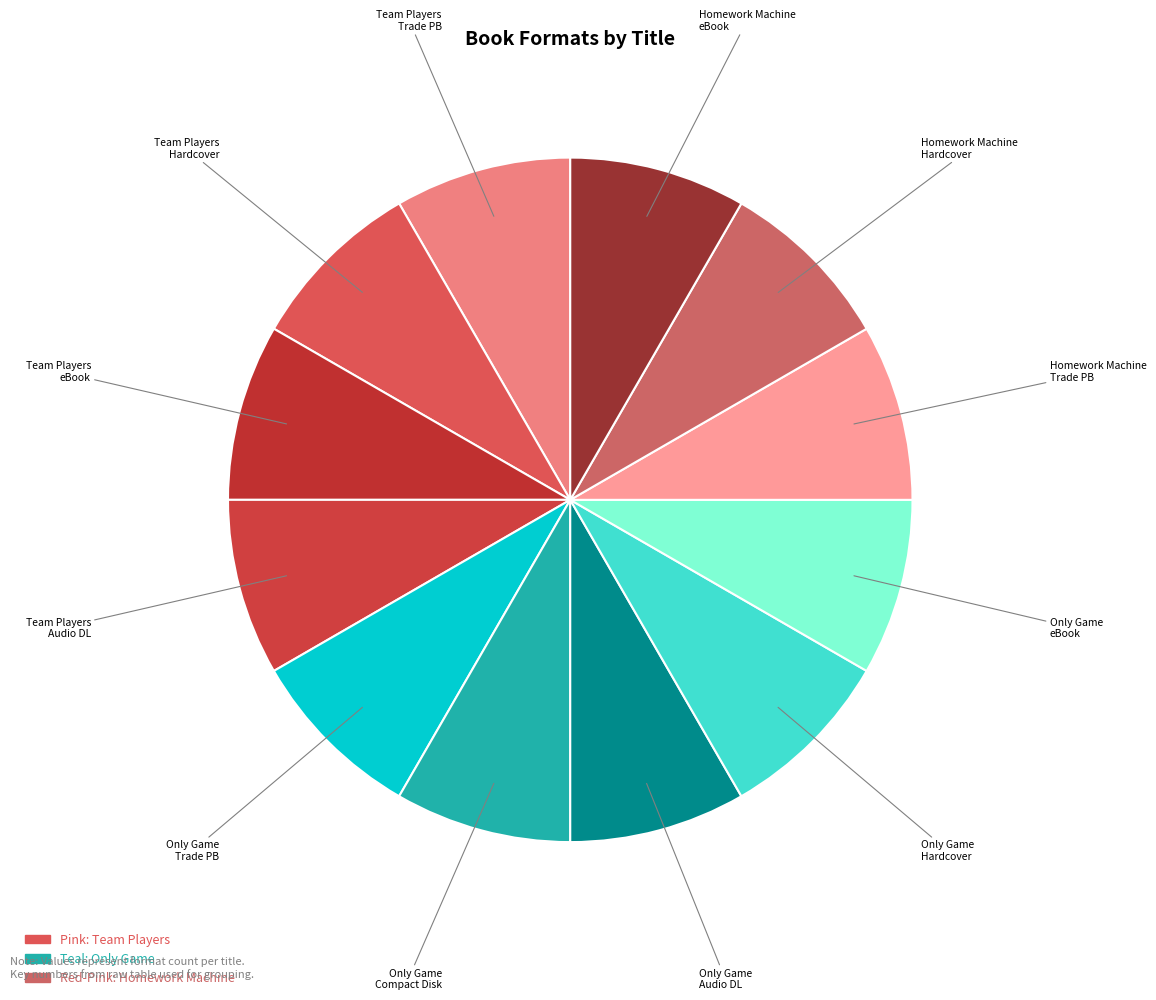

How many segments does this pie chart have?

12